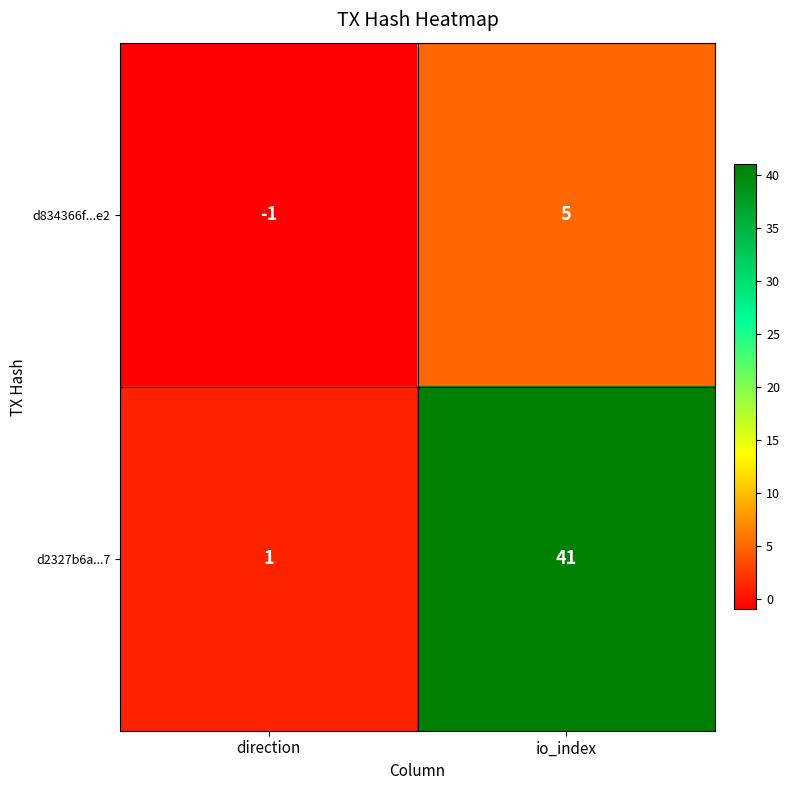

At which label is d834366f...e2 closest to 2?

direction